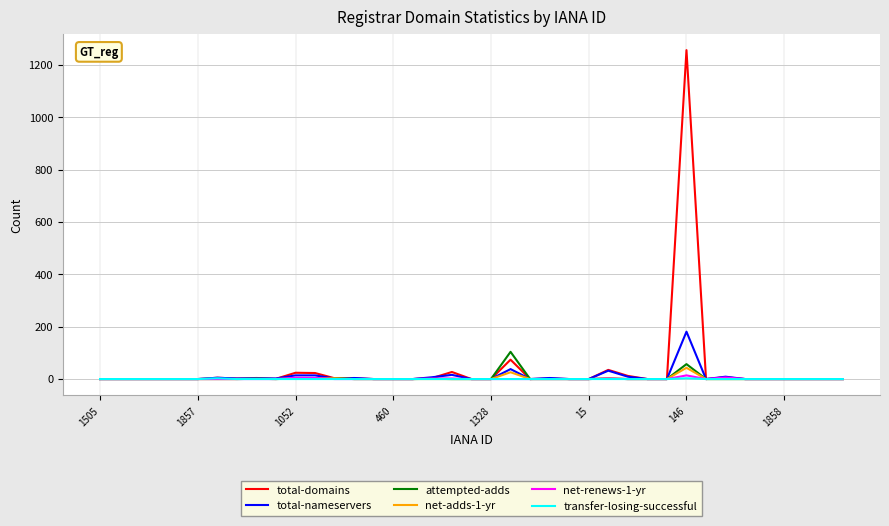

Which series has the widest spread of values?

total-domains